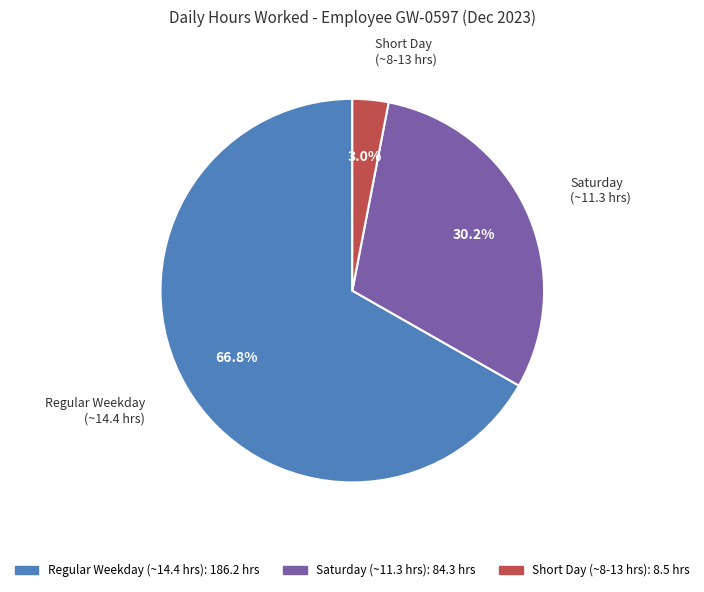

How many slices are in this pie chart?

3